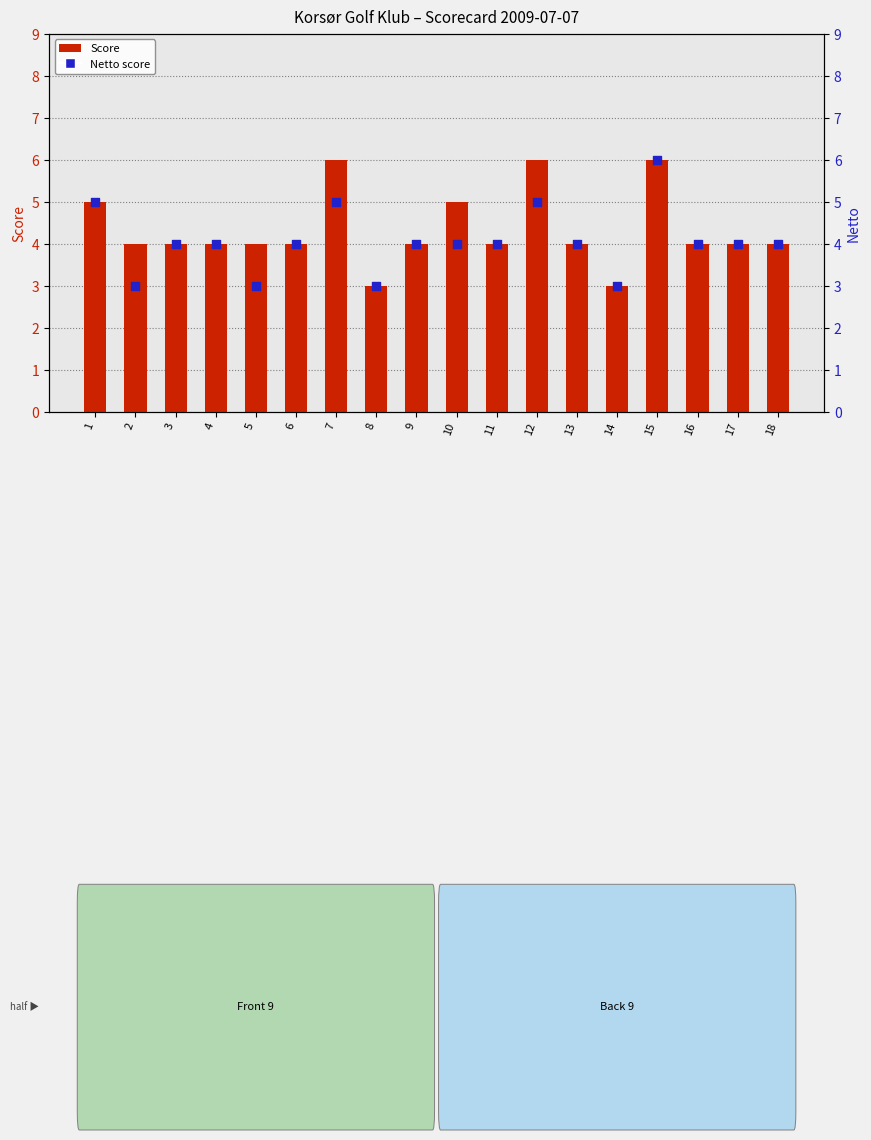

What are all the series names shown in the legend?

Score, Netto score